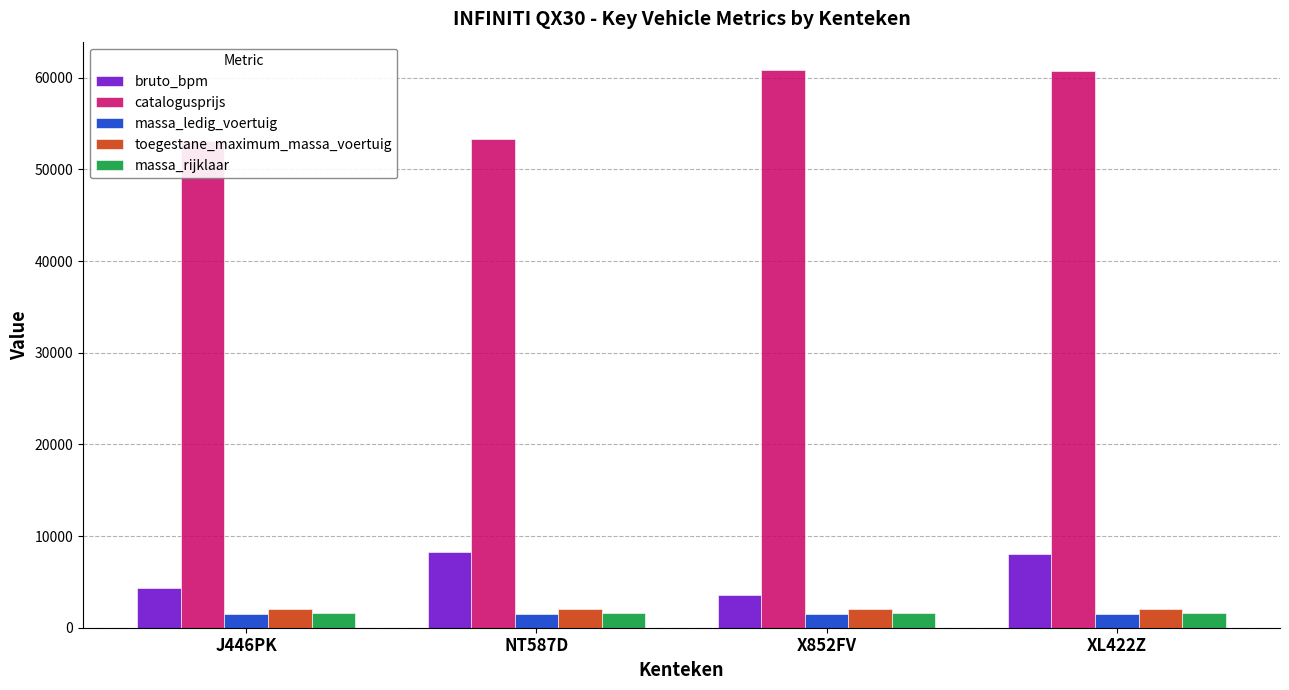

At which label is toegestane_maximum_massa_voertuig closest to 2075?

J446PK